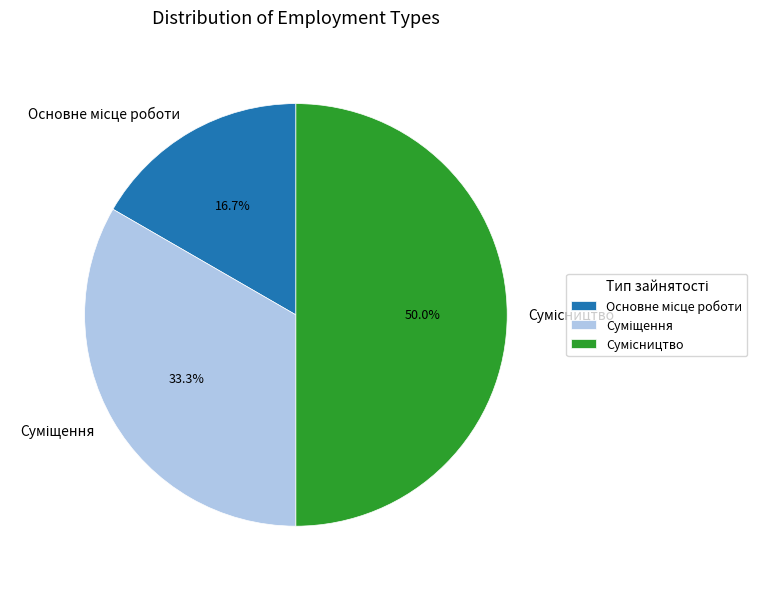

Count the number of slices in the pie.

3